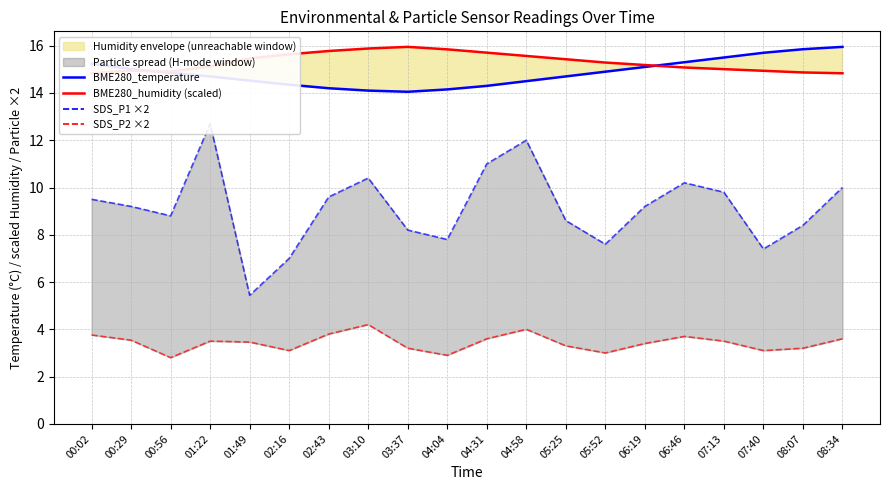

True or false: BME280_temperature and SDS_P2 ×2 intersect in this chart.

False